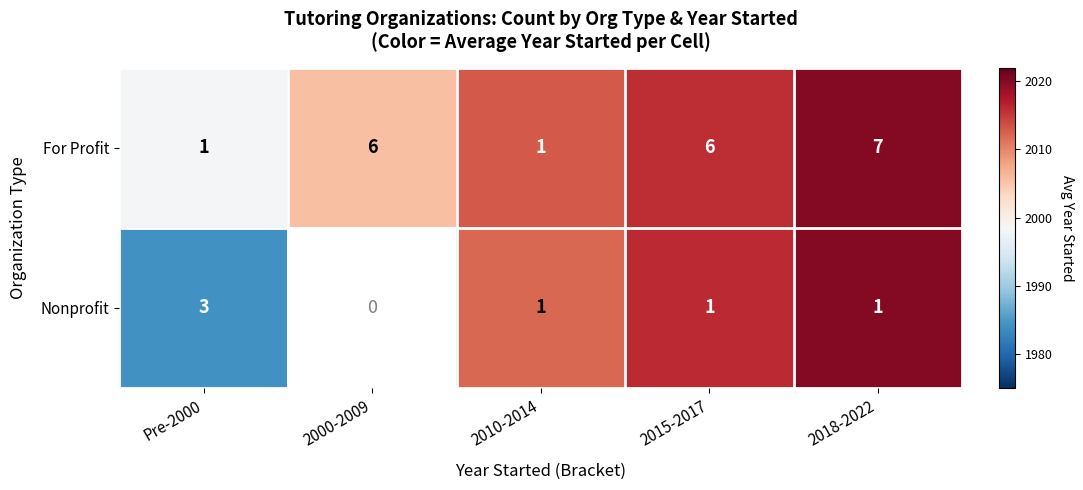

At which category is the sum across all series the highest?

2018-2022